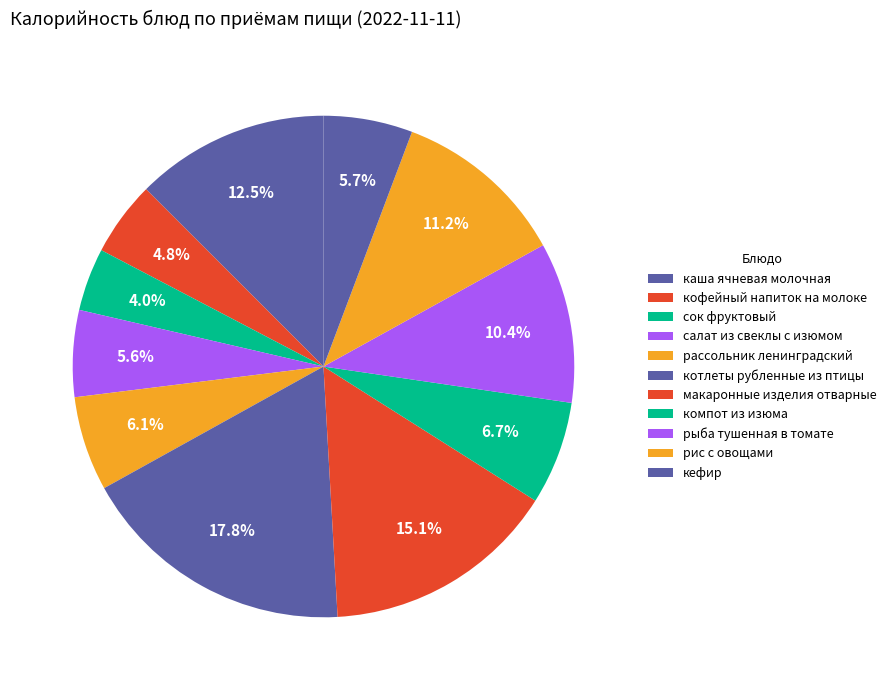

How many slices are in this pie chart?

11